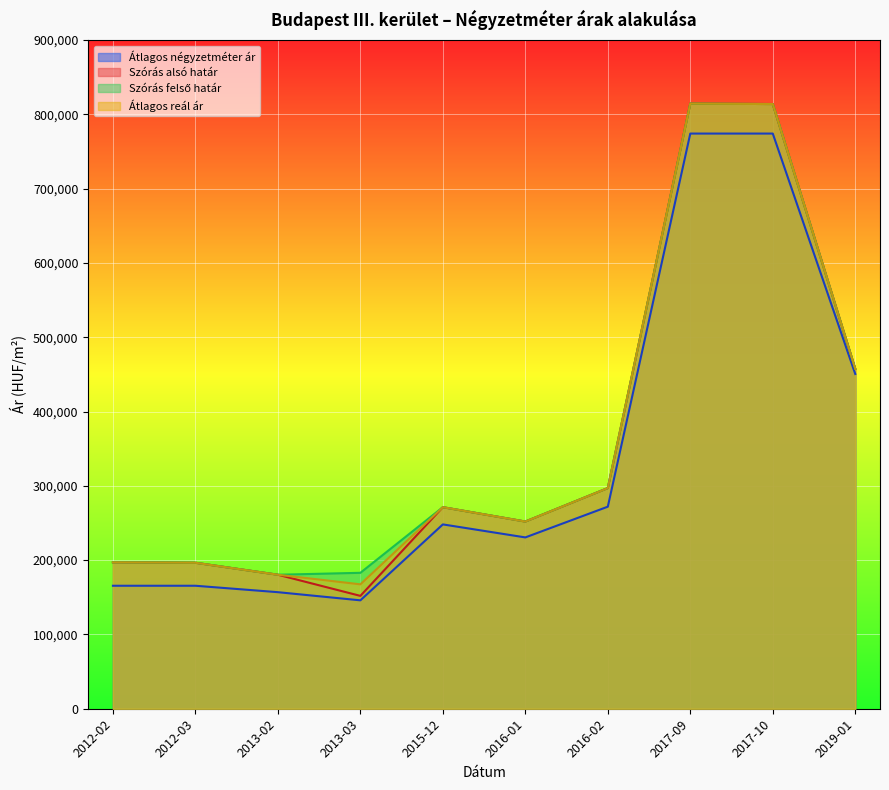

At how many categories does at least one series exceed 247372?

6